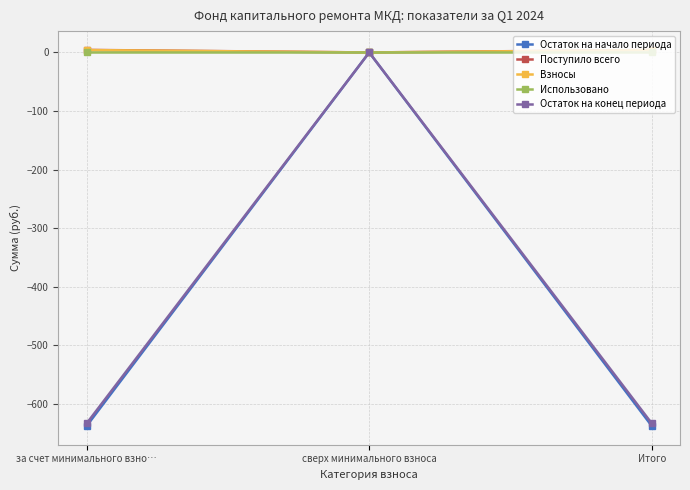

Which series has the widest spread of values?

Остаток на начало периода